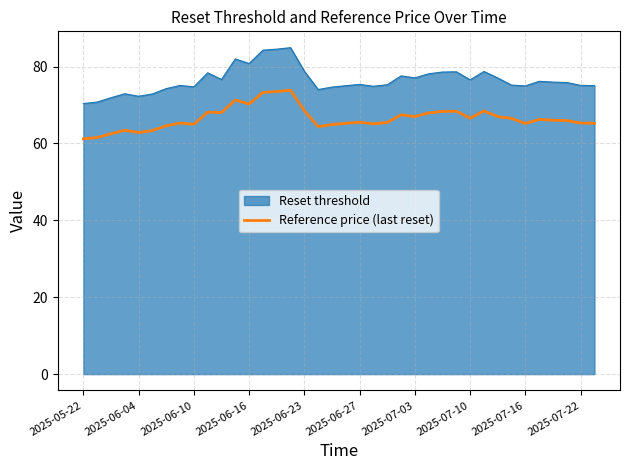

List the series in order of their overall mean, highest first.

Reset threshold, Reference price (last reset)